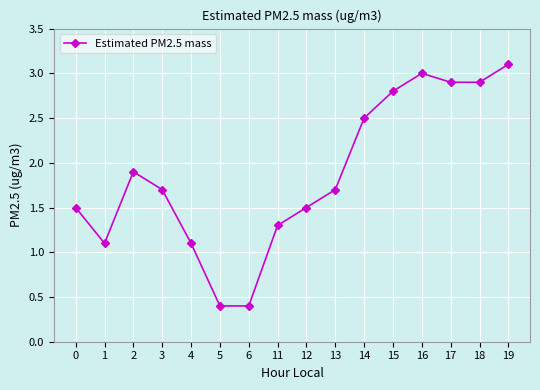

The value at 5 is 0.1. True or false?

False